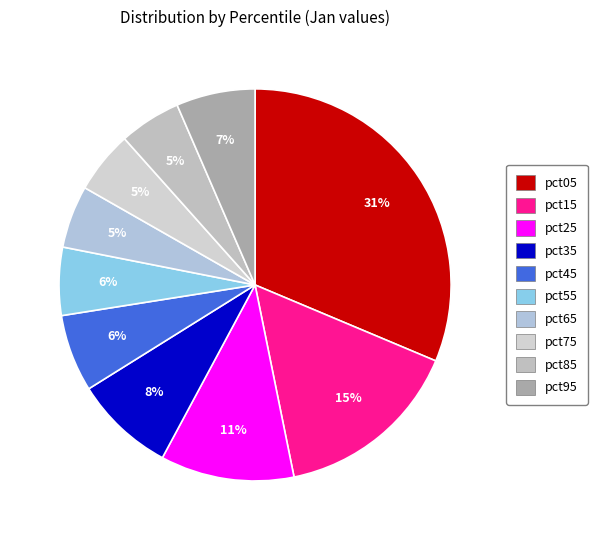

Rank the categories by value from lowest to highest.

pct85, pct75, pct65, pct55, pct45, pct95, pct35, pct25, pct15, pct05